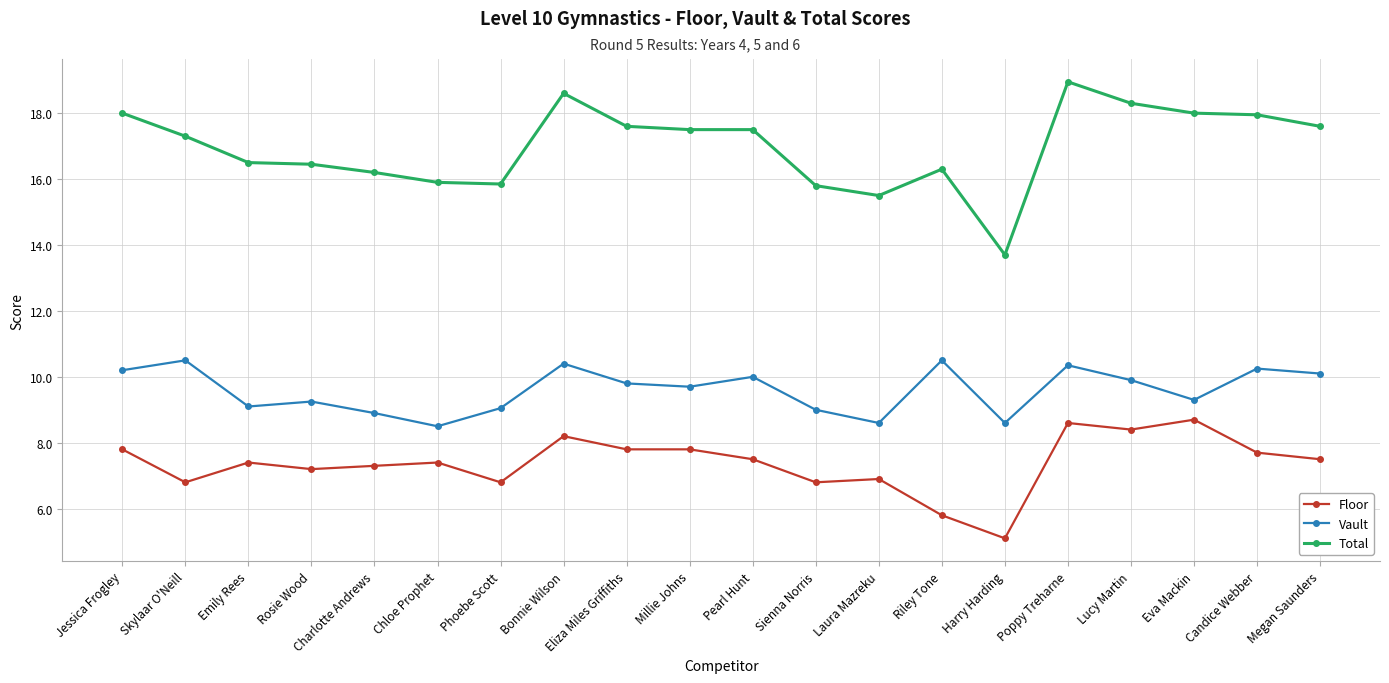

Which label corresponds to the largest value in the chart?

Poppy Treharne